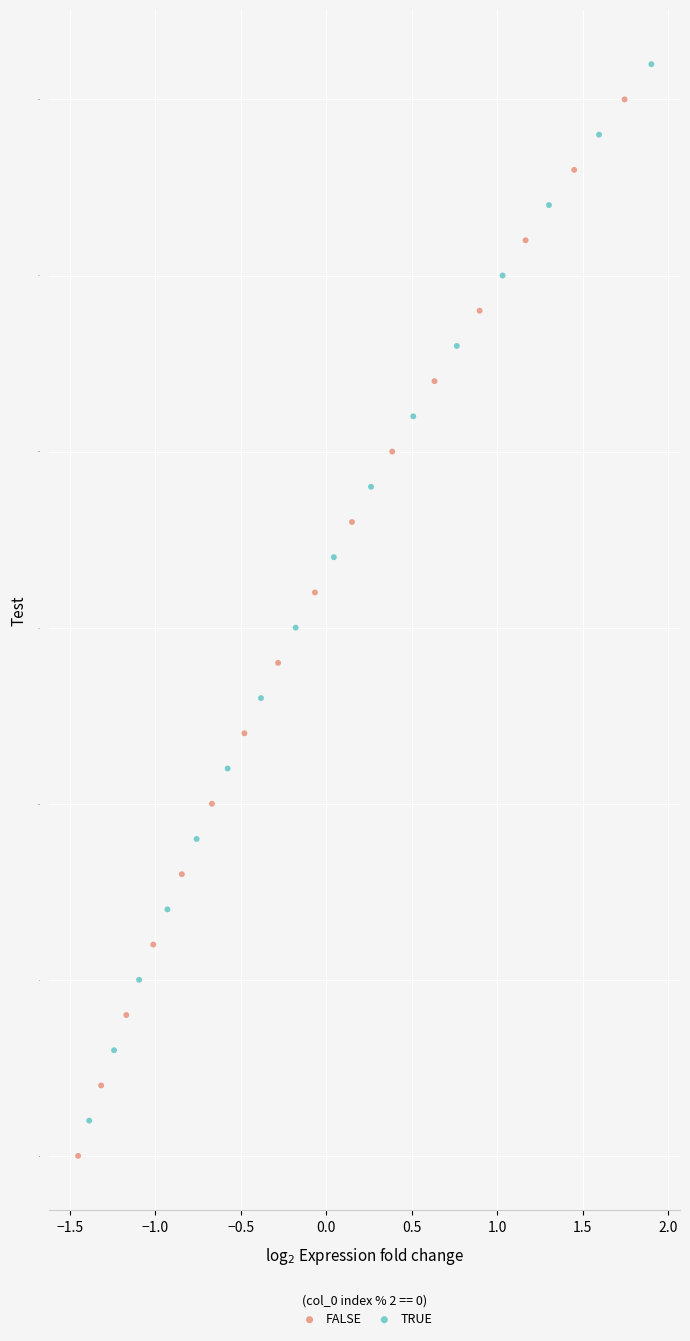

Which series reaches the minimum Y coordinate?

FALSE